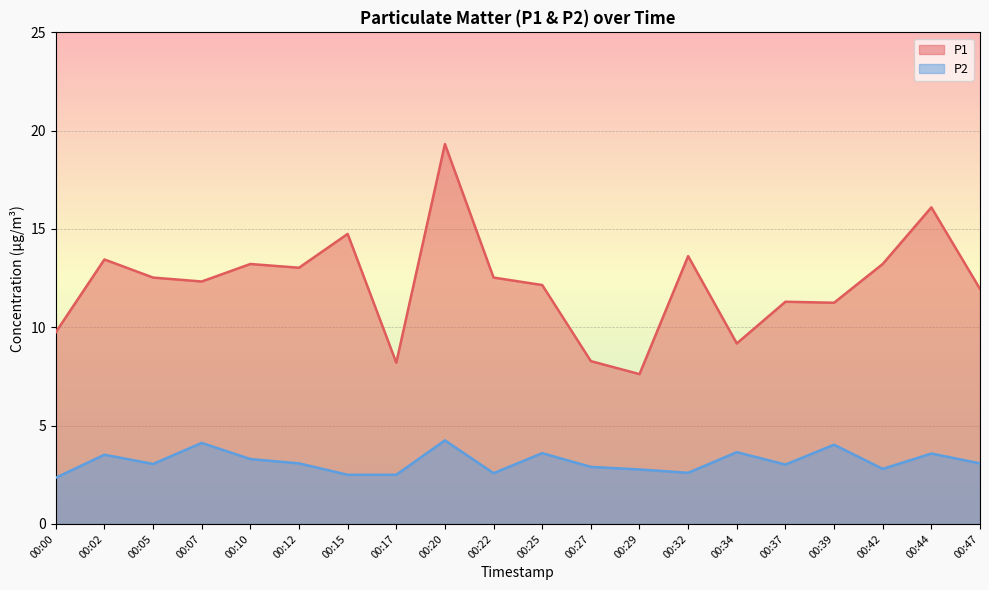

How many lines are shown in the chart?

2